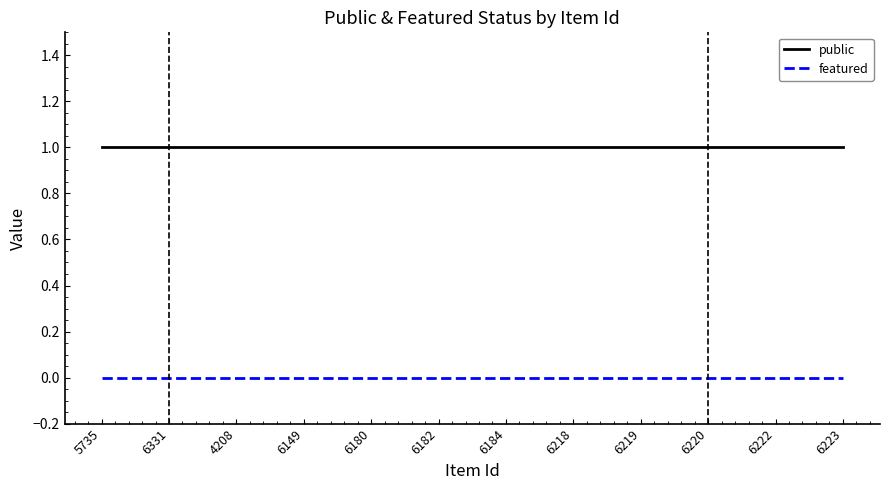

Reading left to right, extract all data points from this chart.

public: 1	1	1	1	1	1	1	1	1	1	1	1
featured: 0	0	0	0	0	0	0	0	0	0	0	0